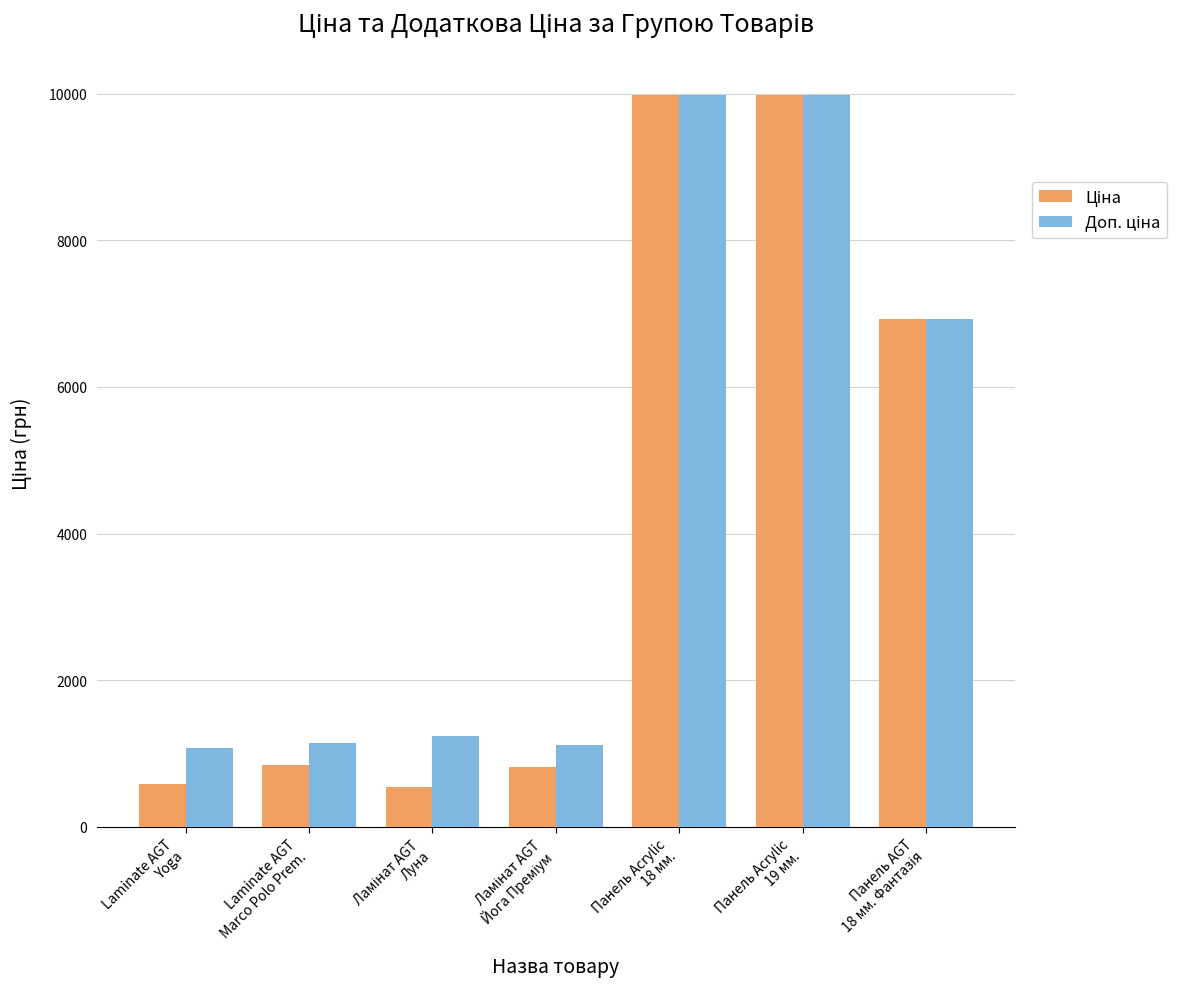

How many groups of bars are there?

7